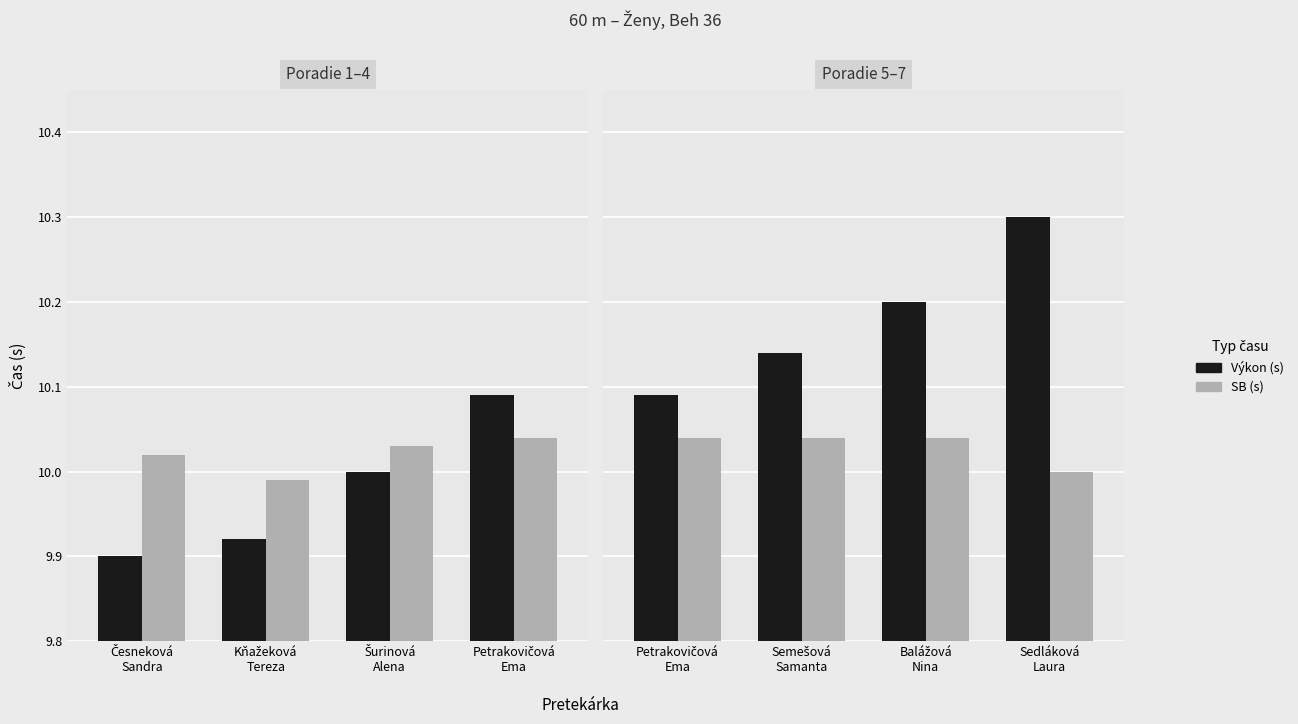

Which series has the largest range (max minus min)?

Výkon (s)